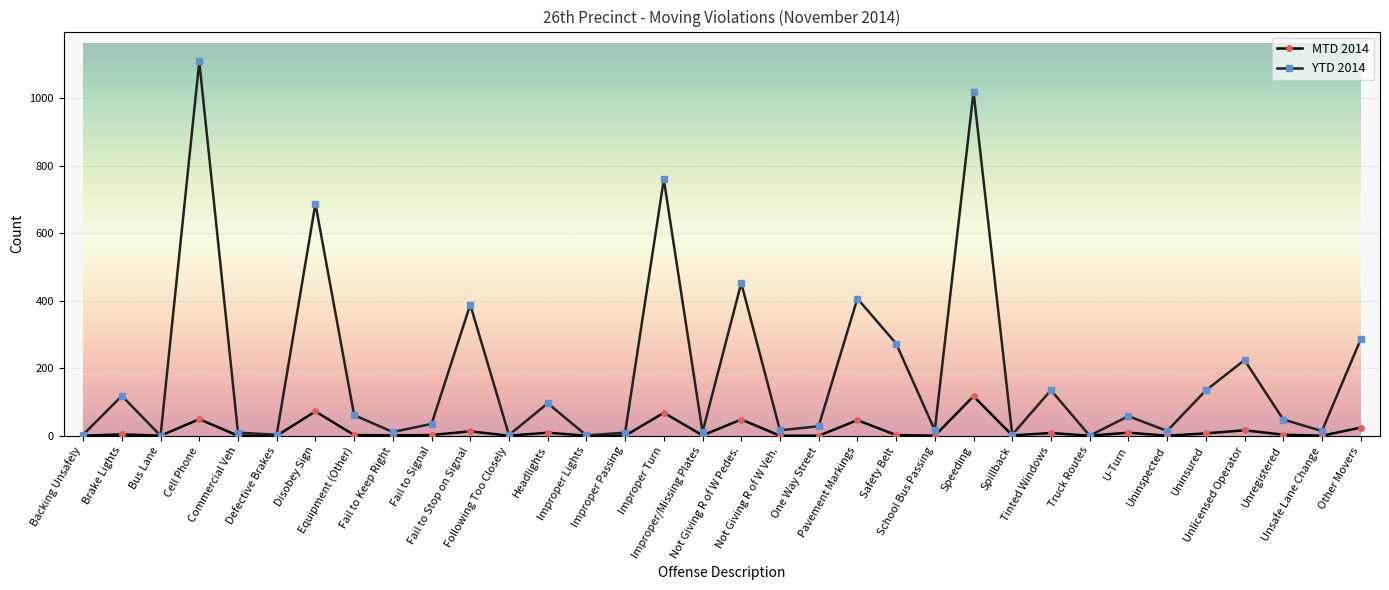

Which label corresponds to the largest value in the chart?

Cell Phone